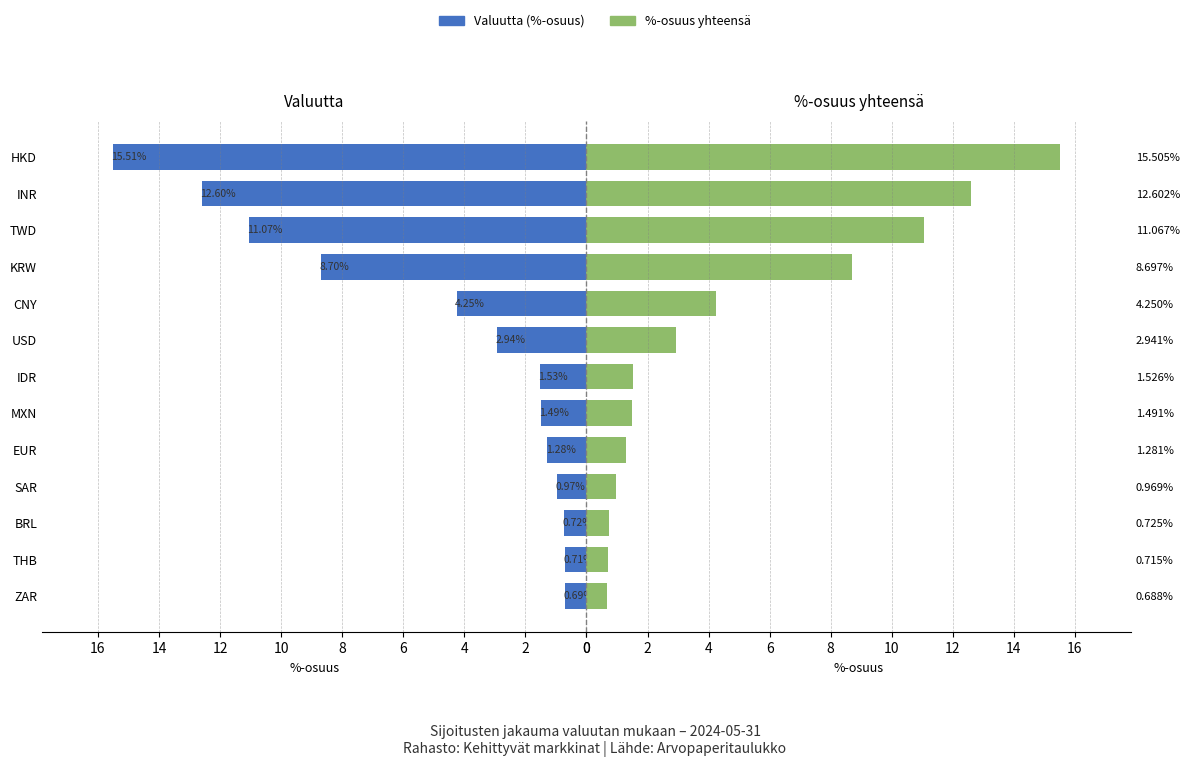

What is the difference between the maximum and second lowest values in the %-osuus (oikea) series?

14.8